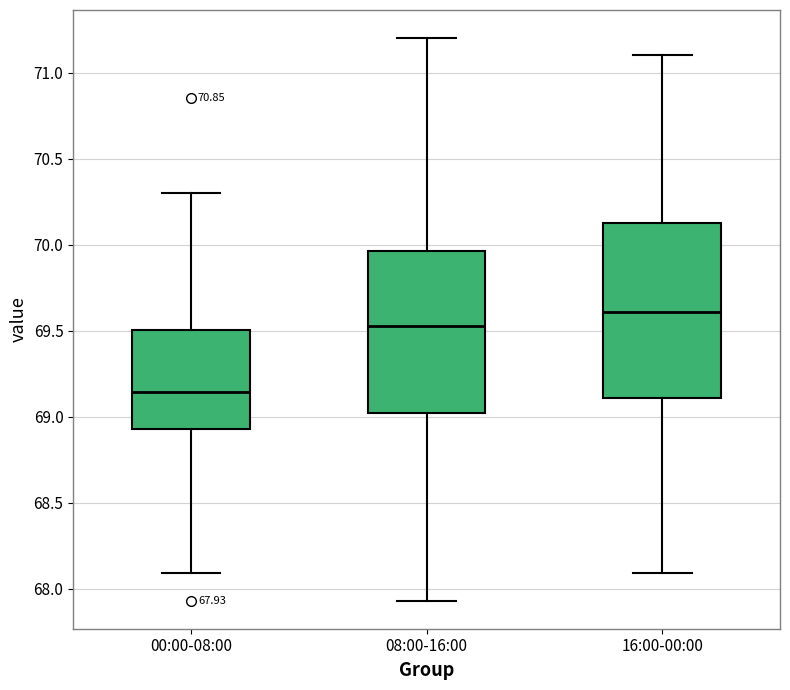

Comparing the boxes themselves (not the whiskers), which one is the tallest?

16:00-00:00